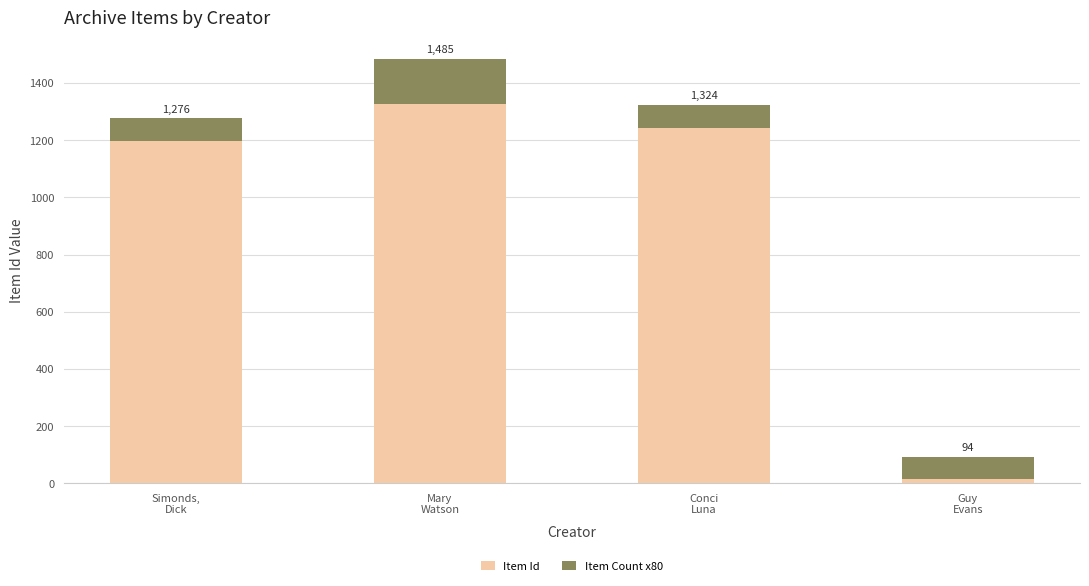

Are the bars horizontal?

No